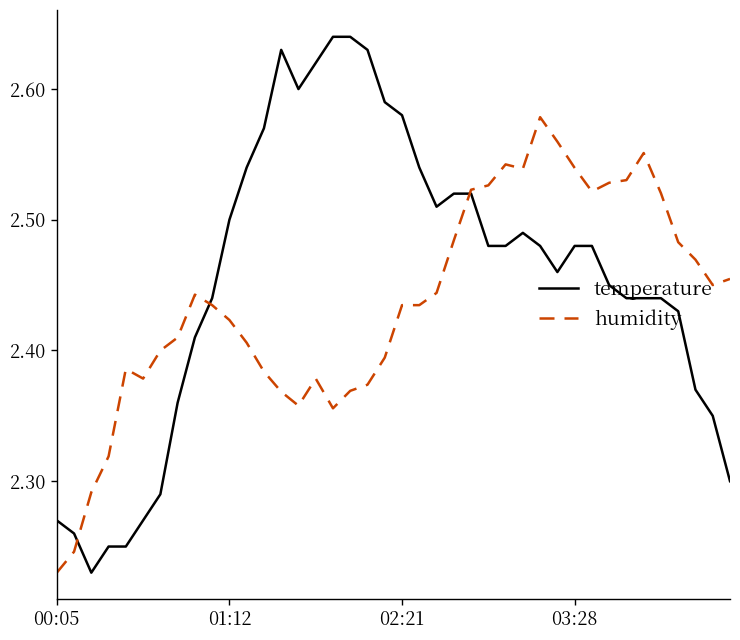

Which series has the largest range (max minus min)?

temperature